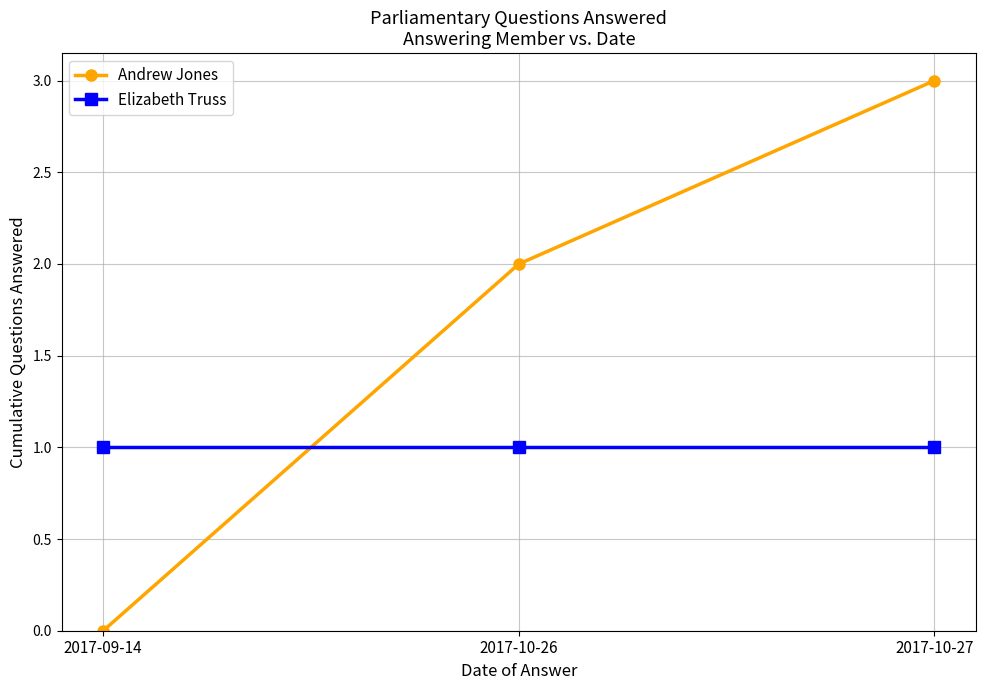

What are all the series names shown in the legend?

Andrew Jones, Elizabeth Truss